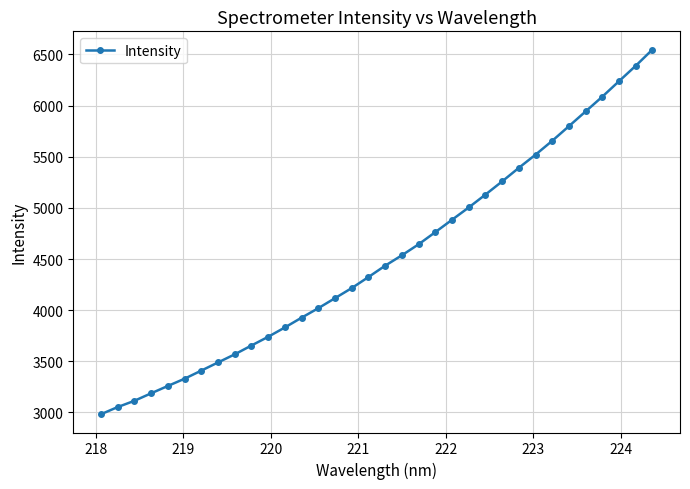

What is the value of the 19th point from the left?

4536.5